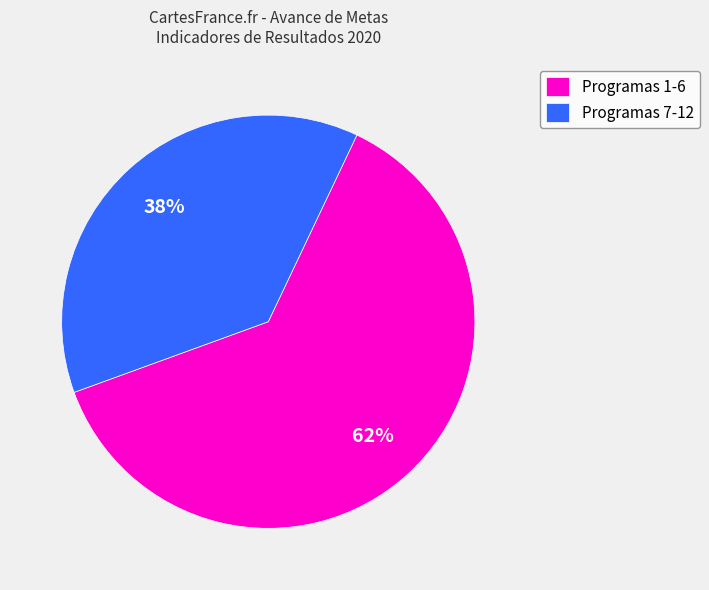

To the nearest percent, what is the combined percentage of Programas 7-12 and Programas 1-6?

100%